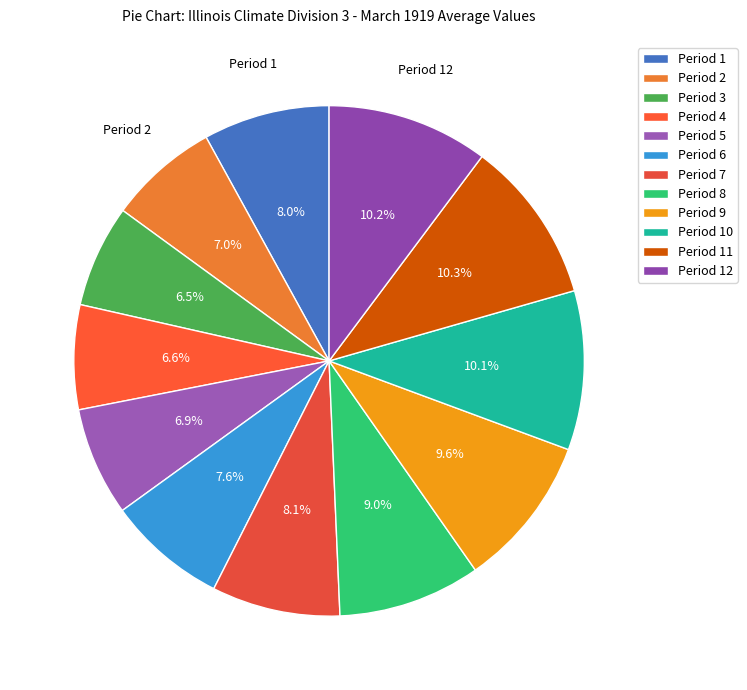

Rank the categories by value from lowest to highest.

Period 3, Period 4, Period 5, Period 2, Period 6, Period 1, Period 7, Period 8, Period 9, Period 10, Period 12, Period 11